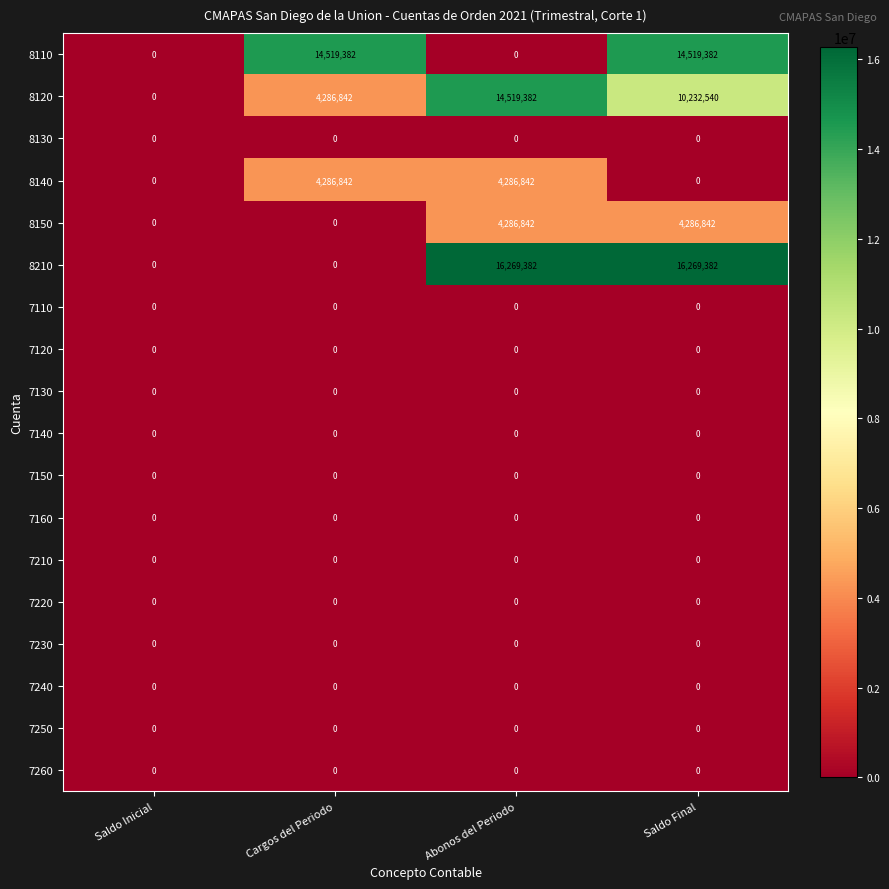

At which category is the sum across all series the highest?

Saldo Final